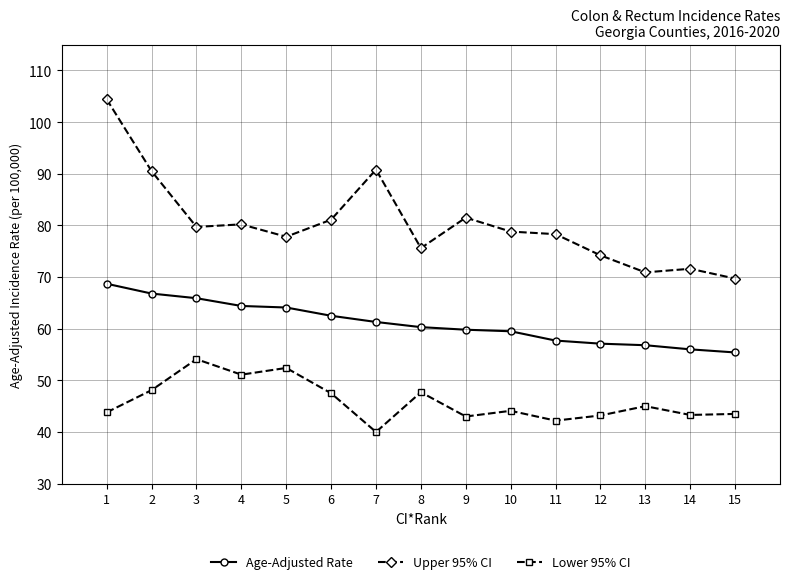

What are all the series names shown in the legend?

Age-Adjusted Rate, Upper 95% CI, Lower 95% CI